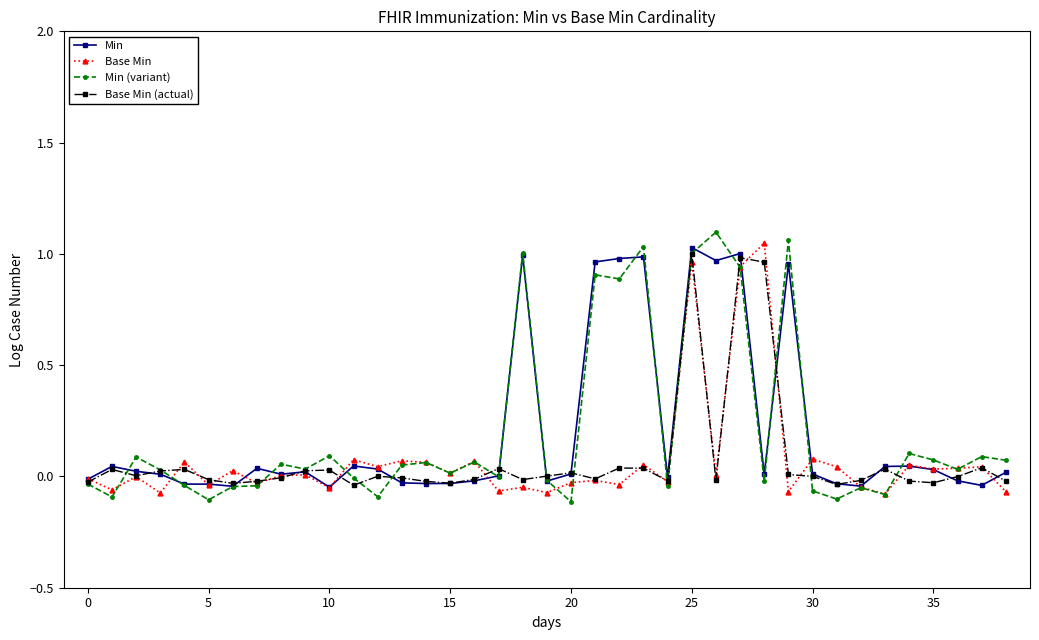

Which series has the largest range (max minus min)?

Min (variant)